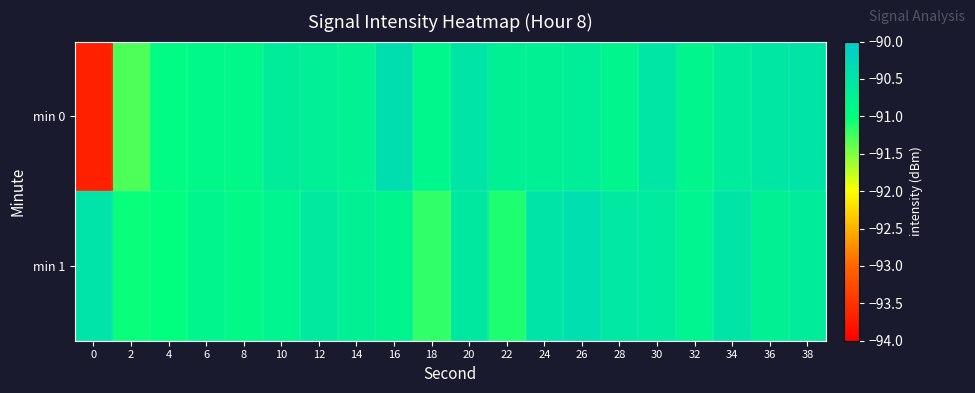

At how many categories does at least one series exceed -92?

20